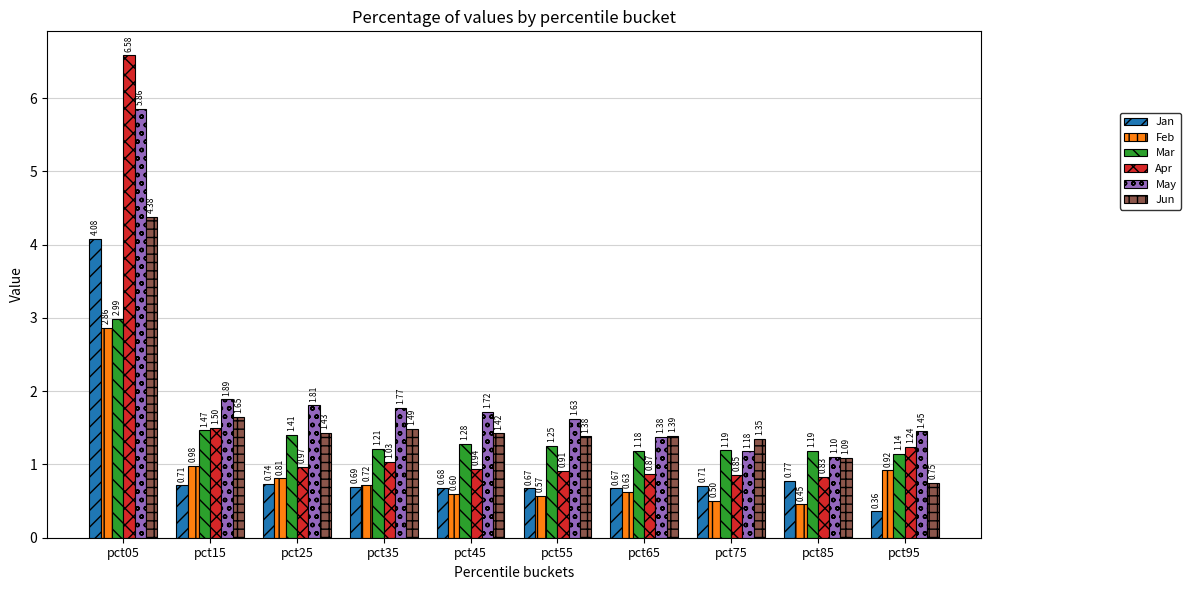

At pct15, list the series in order from largest to smallest.

May, Jun, Apr, Mar, Feb, Jan